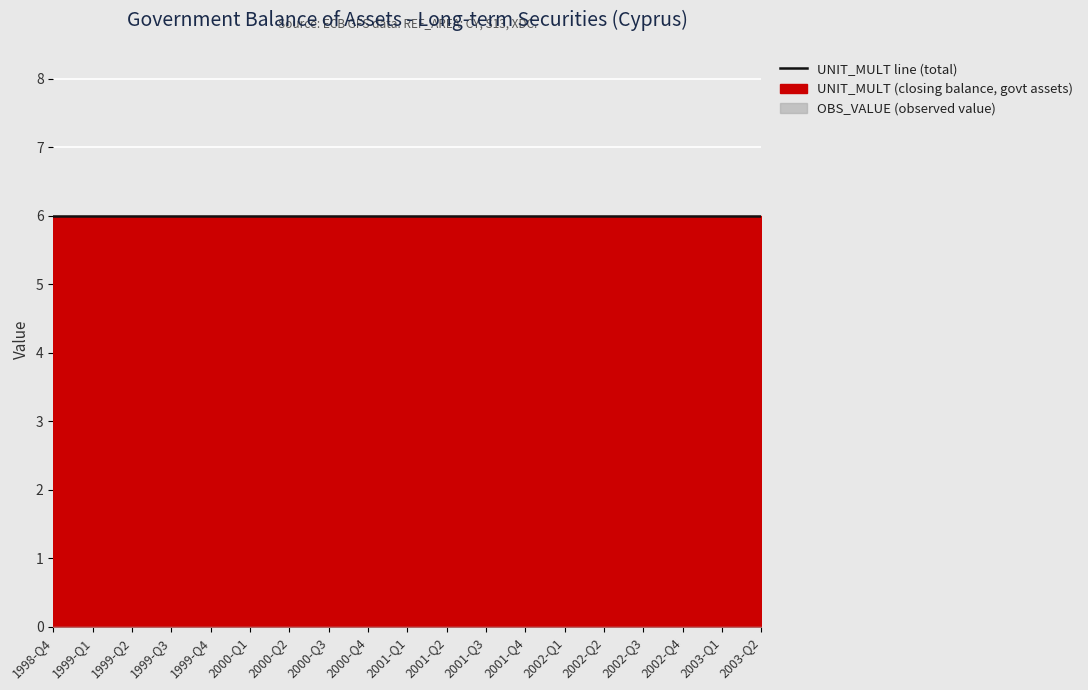

Which series has the widest spread of values?

OBS_VALUE